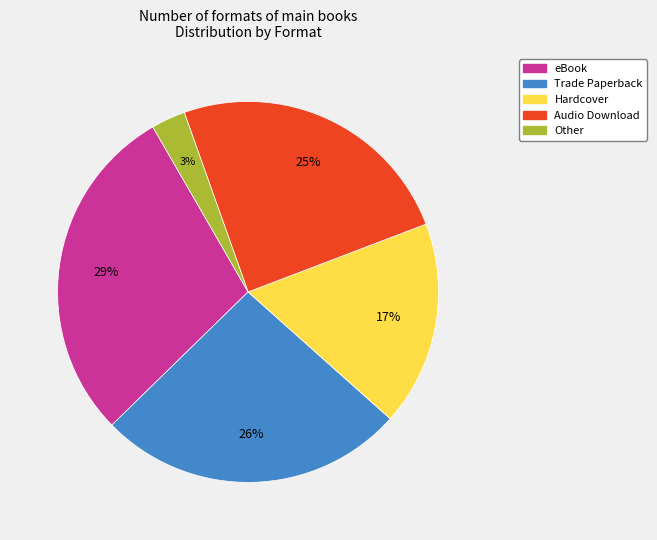

What is the largest slice in the pie chart?

eBook